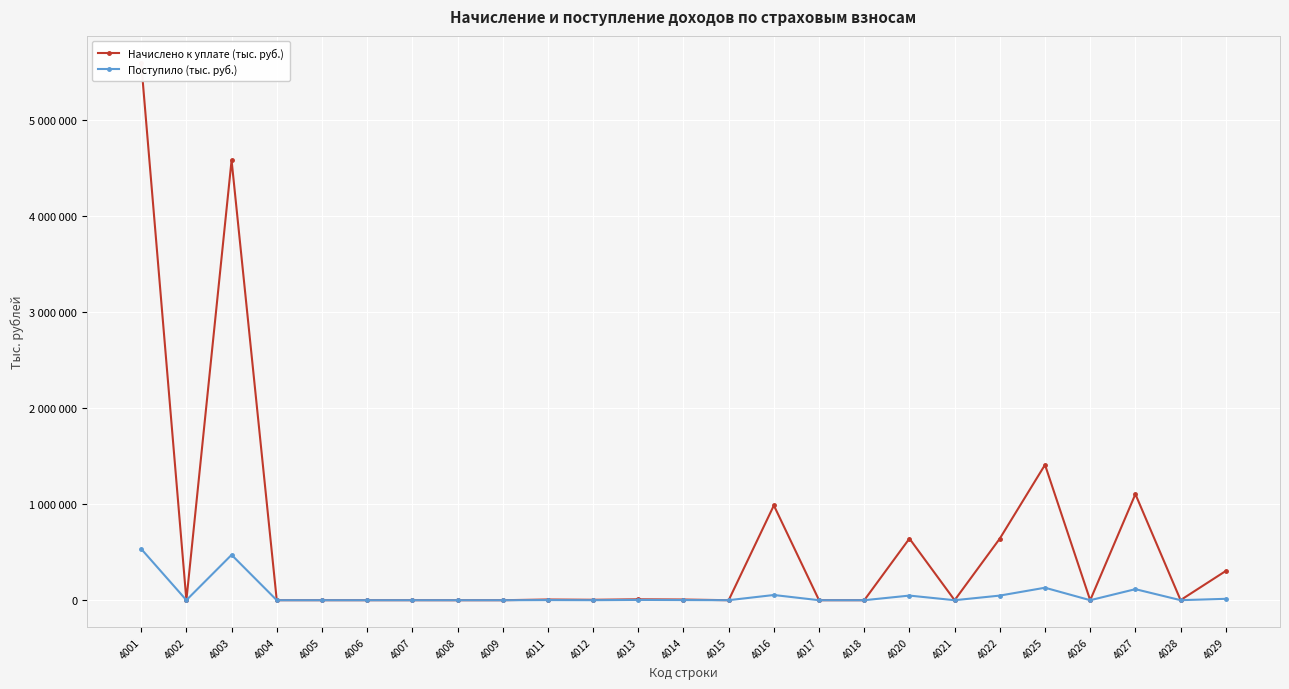

Reading left to right, extract all data points from this chart.

Начислено к уплате (тыс. руб.): 4001=5595881	4002=-374	4003=4580936	4004=28	4005=66	4006=24	4007=126	4008=-124	4009=-21	4011=7345	4012=4449	4013=9340	4014=7086	4015=17	4016=986994	4017=-7	4018=-4	4020=642127	4021=214	4022=641913	4025=1409885	4026=-196	4027=1104601	4028=1149	4029=304331
Поступило (тыс. руб.): 4001=534254	4002=688	4003=472152	4004=11	4005=24	4006=7	4007=40	4008=11	4009=7	4011=1588	4012=441	4013=3081	4014=1627	4015=270	4016=54253	4017=41	4018=9	4020=48199	4021=75	4022=48124	4025=130056	4026=96	4027=115015	4028=471	4029=14474